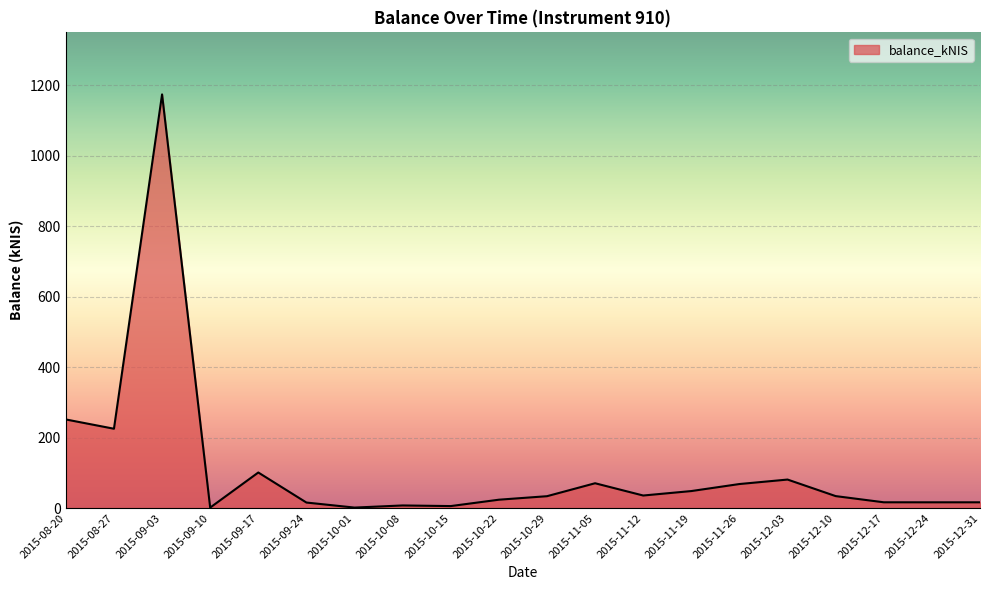

What is the change in value from 2015-08-27 to 2015-10-29?

-191.4